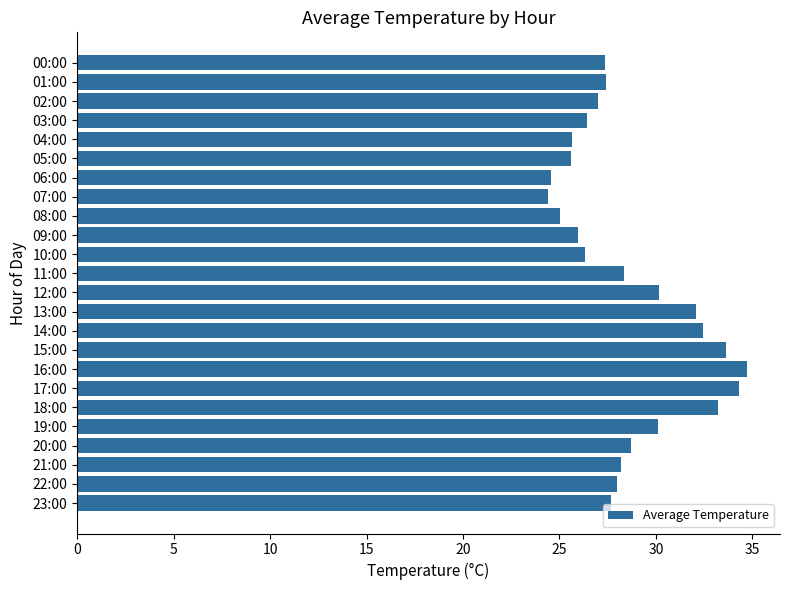

What is the value of the 15th bar from the top?

32.5